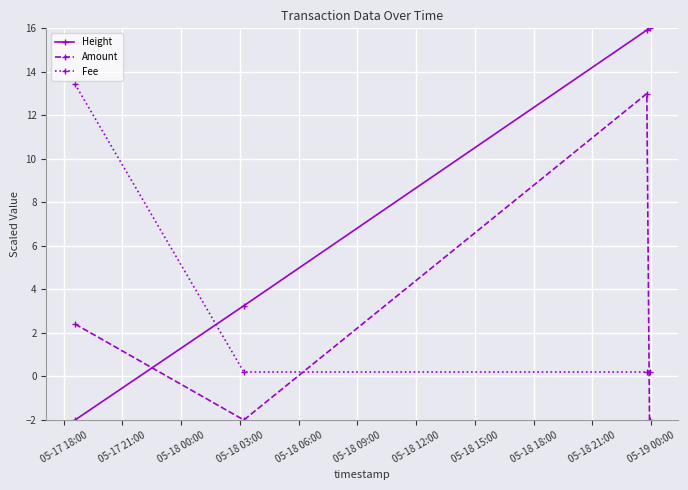

How many categories are shown in the chart?

4